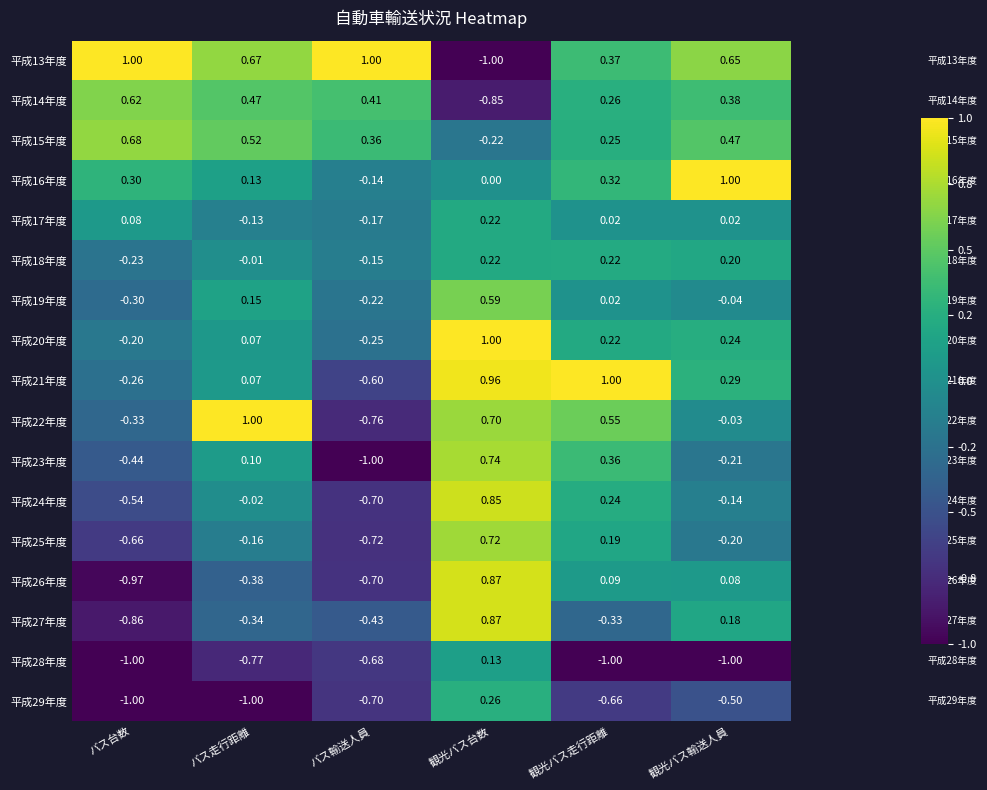

How many categories are shown in the chart?

6